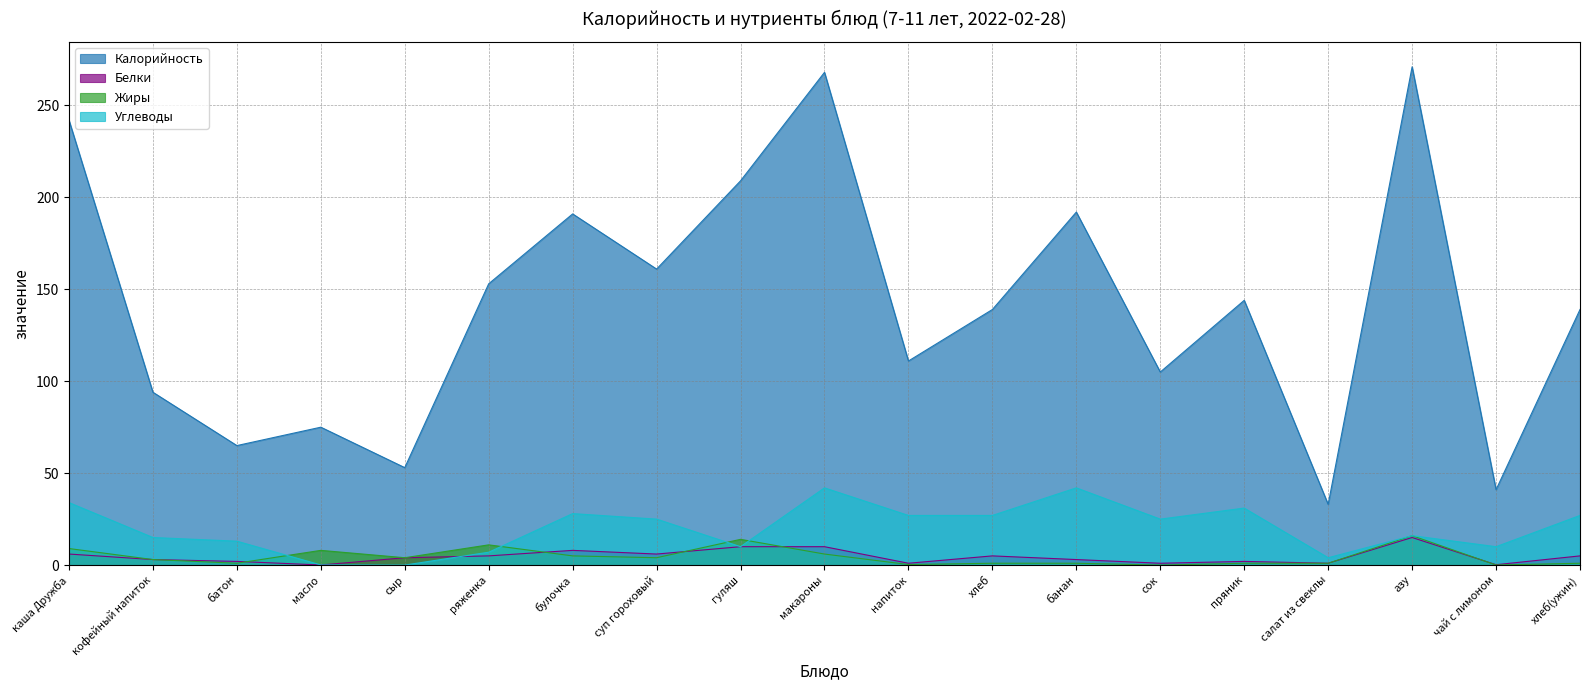

True or false: Углеводы and Жиры intersect in this chart.

True